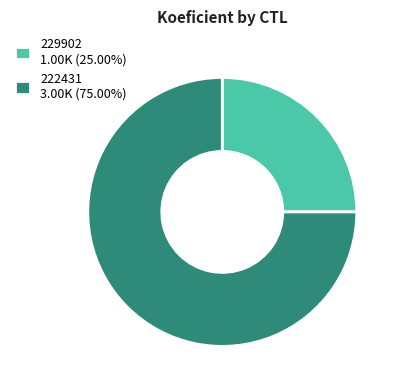

What is the smallest slice in the pie chart?

229902